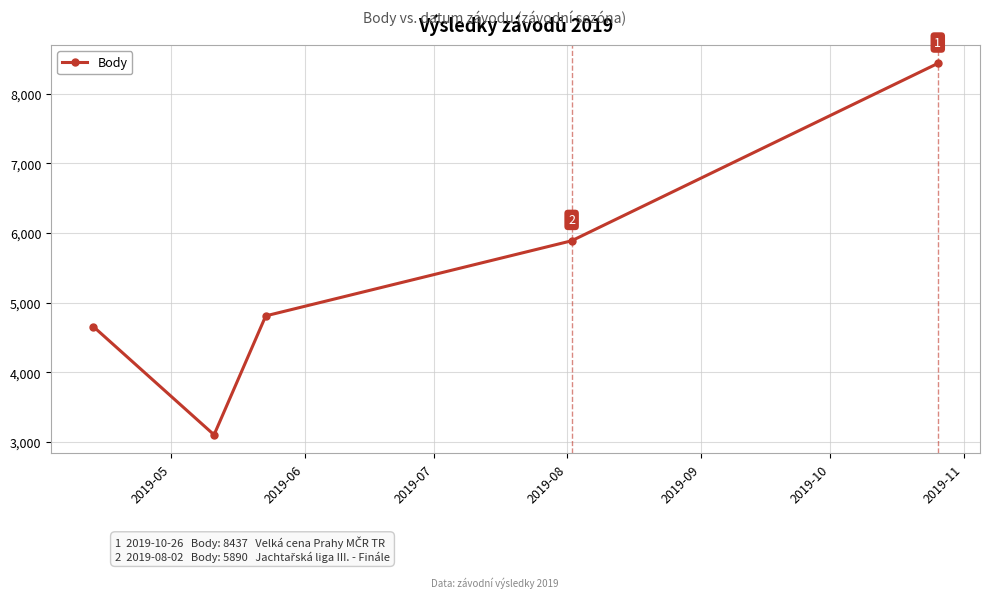

What is the value of the 3rd point from the left?

4812